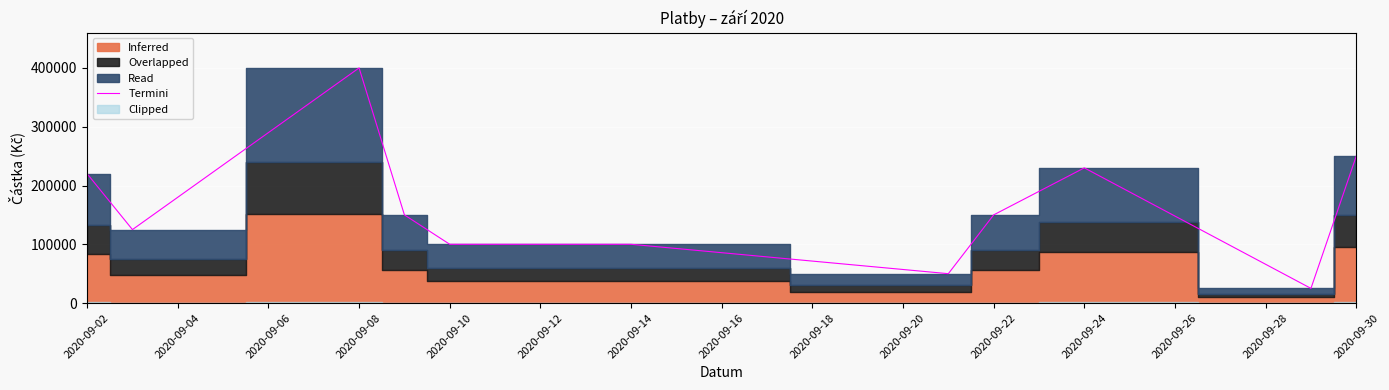

Count the number of categories in the chart.

11